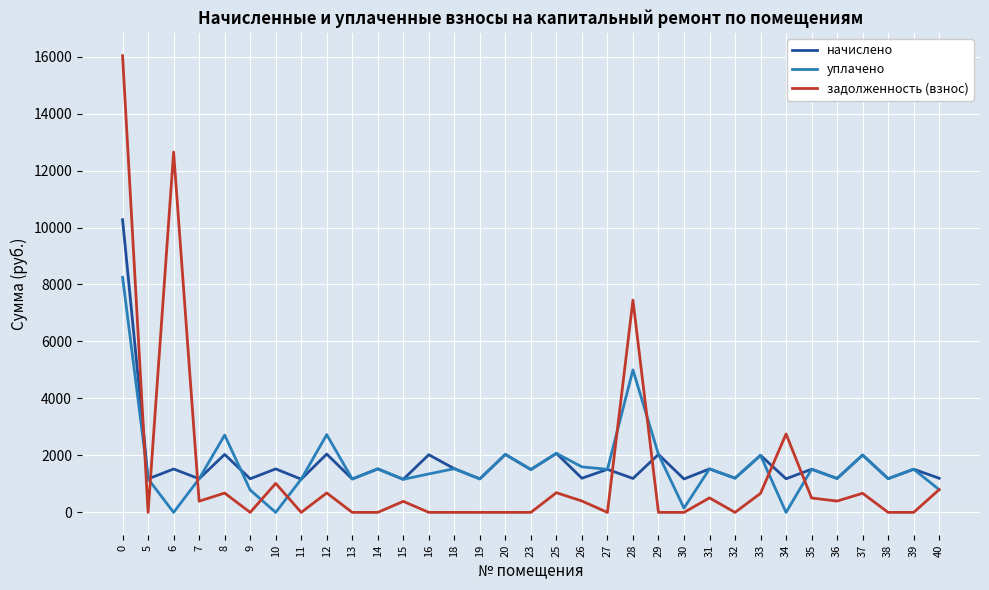

What is the total value across all series at 0?

34559.8